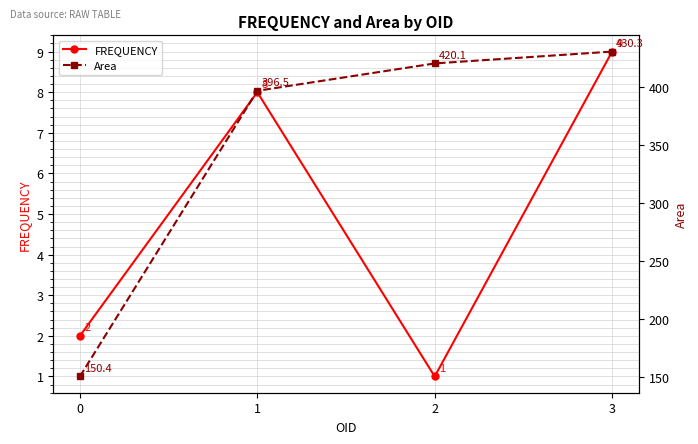

What are all the series names shown in the legend?

FREQUENCY, Area